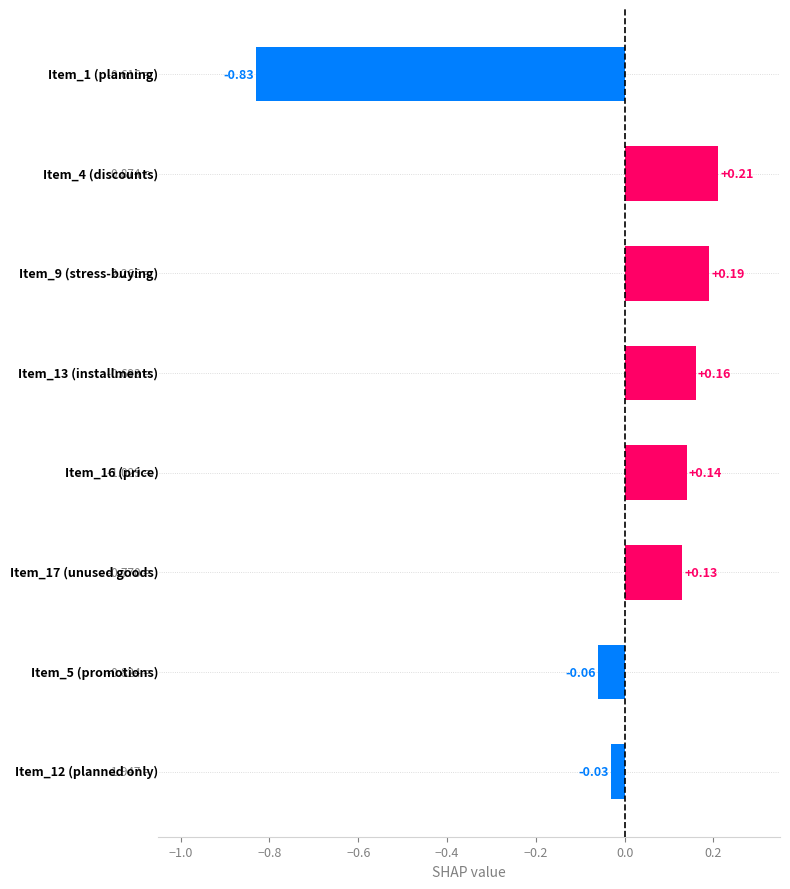

What is the difference between the maximum and minimum values?

1.0